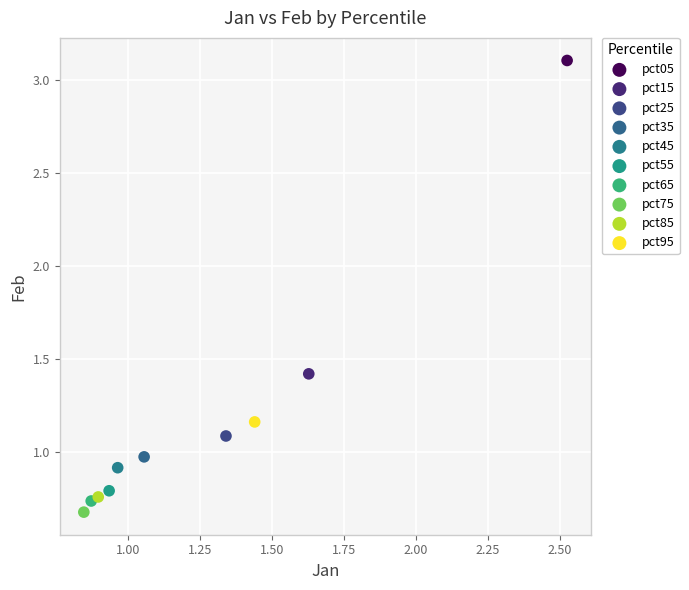

What are all the series names shown in the legend?

pct05, pct15, pct25, pct35, pct45, pct55, pct65, pct75, pct85, pct95